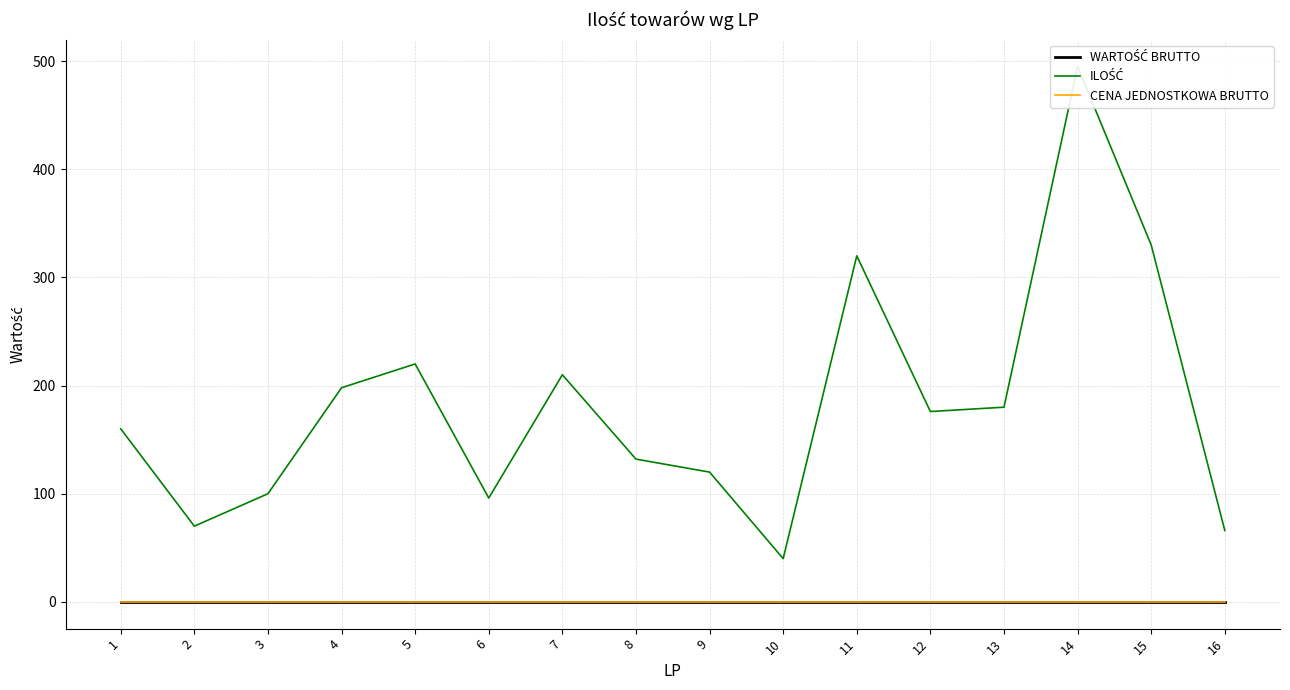

Reading left to right, transcribe all the data shown in this chart.

WARTOŚĆ BRUTTO: 1=0	2=0	3=0	4=0	5=0	6=0	7=0	8=0	9=0	10=0	11=0	12=0	13=0	14=0	15=0	16=0
ILOŚĆ: 1=160	2=70	3=100	4=198	5=220	6=96	7=210	8=132	9=120	10=40	11=320	12=176	13=180	14=495	15=330	16=66
CENA JEDNOSTKOWA BRUTTO: 1=0	2=0	3=0	4=0	5=0	6=0	7=0	8=0	9=0	10=0	11=0	12=0	13=0	14=0	15=0	16=0